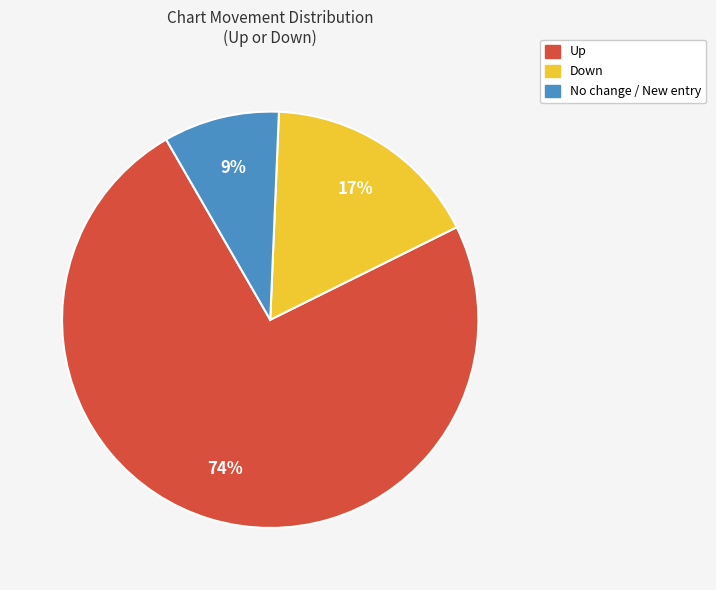

Which slice represents more than half of the pie?

Up